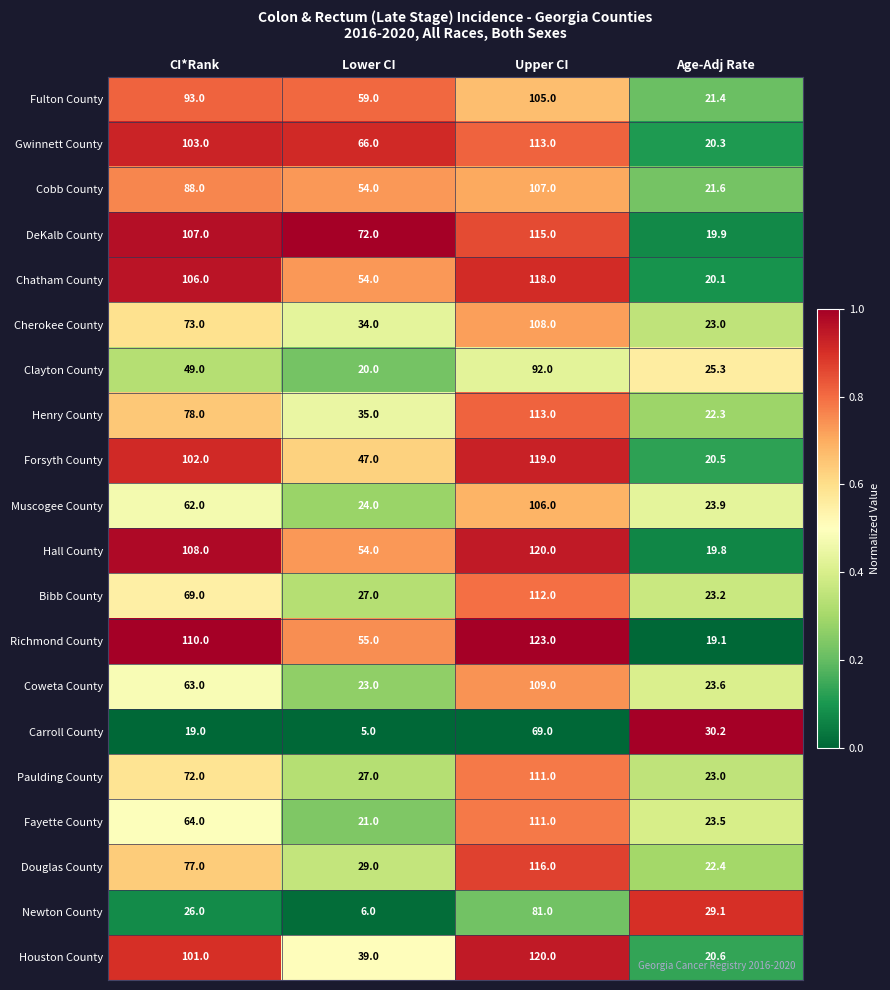

Is the value of Muscogee County at CI*Rank greater than the value of Paulding County at Lower CI?

Yes